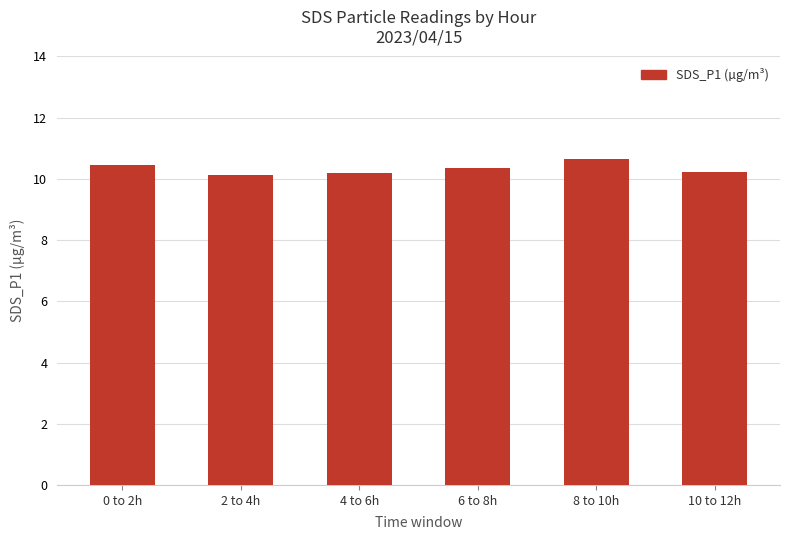

Approximately how many times larger is the value at 10 to 12h compared to 6 to 8h?

1.0